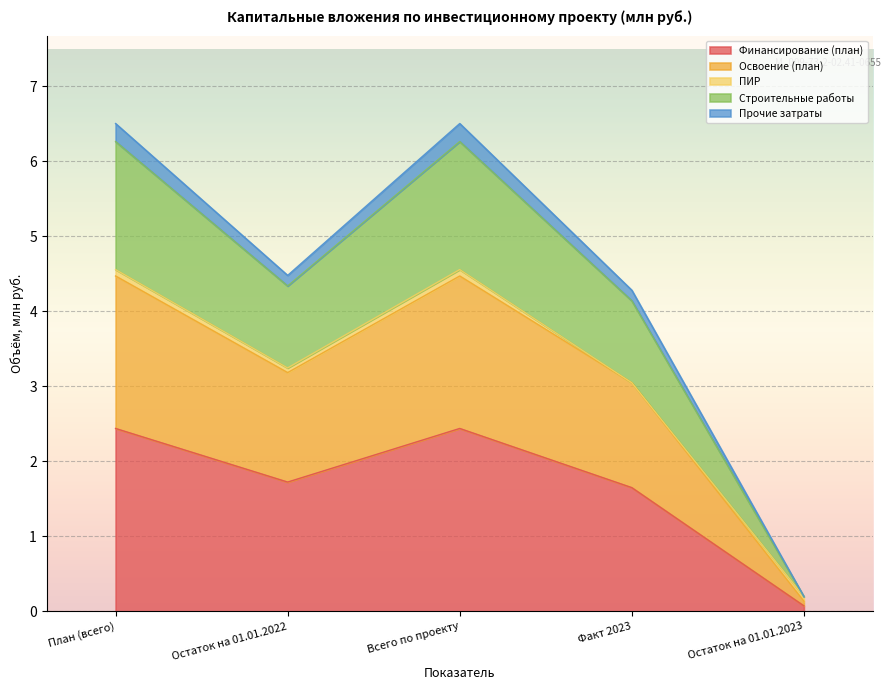

What is the total value across all series at Остаток на 01.01.2022?

4.5